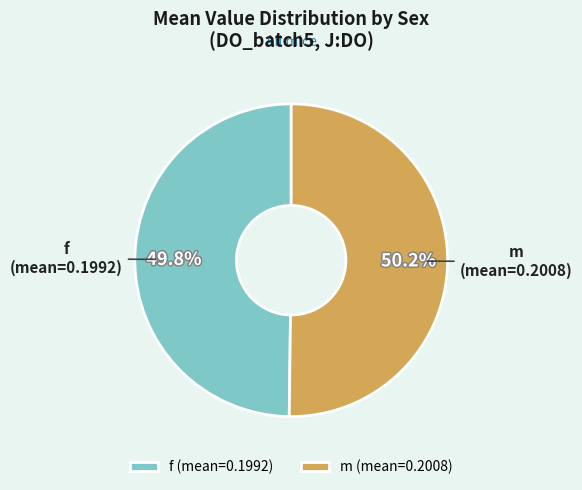

Is the sum of m and f greater than half?

Yes